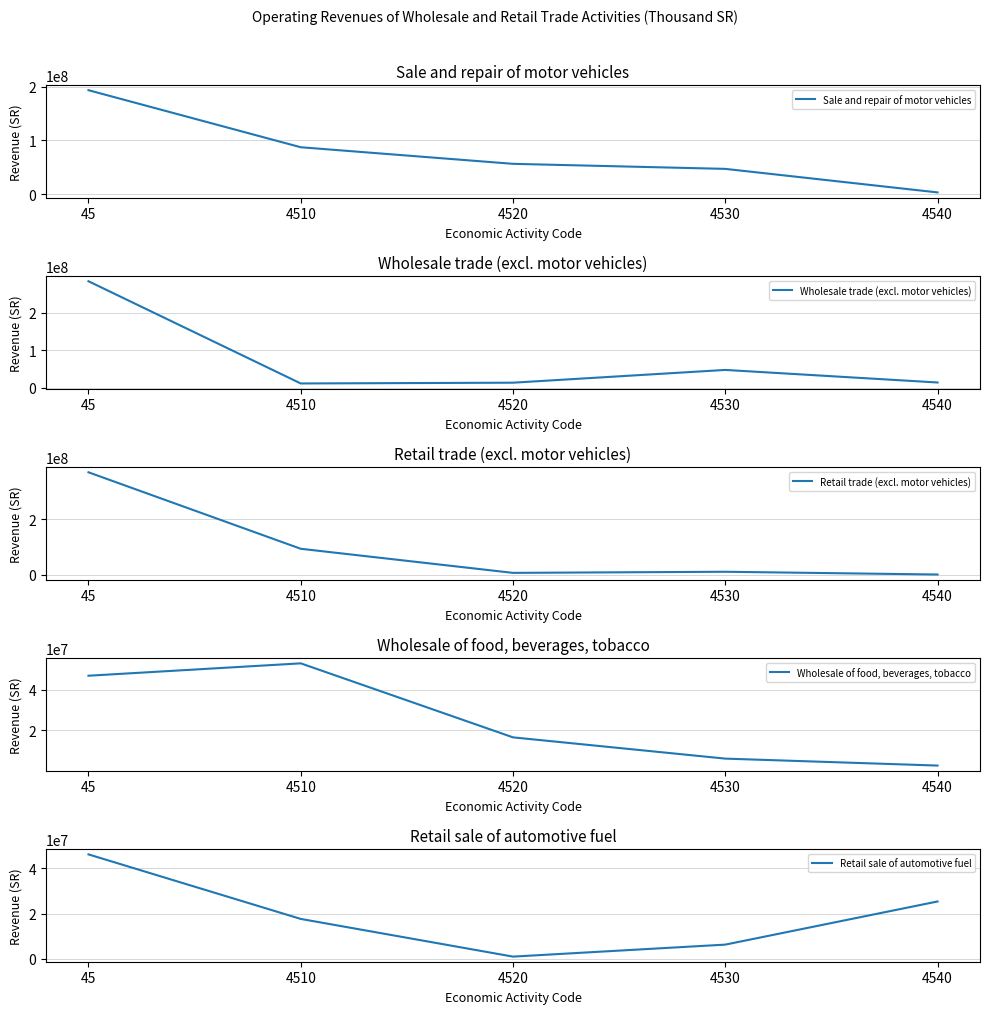

Reading right to left, transcribe all the data shown in this chart.

Sale and repair of motor vehicles: 3063817.6	46876248.6	56263784.2	87131850.6	193335701.0
Wholesale trade (excl. motor vehicles): 13404007.7	46935280.8	12868950.8	10819591.8	283518294.3
Retail trade (excl. motor vehicles): 1536182.2	11436334.2	7451759.4	94284040.5	369968662.1
Wholesale of food, beverages, tobacco: 2611641.7	6035581.5	16525404.8	53044565.8	46935280.8
Retail sale of automotive fuel: 25371295.2	6340533.7	1049381.7	17674470.4	46142512.4